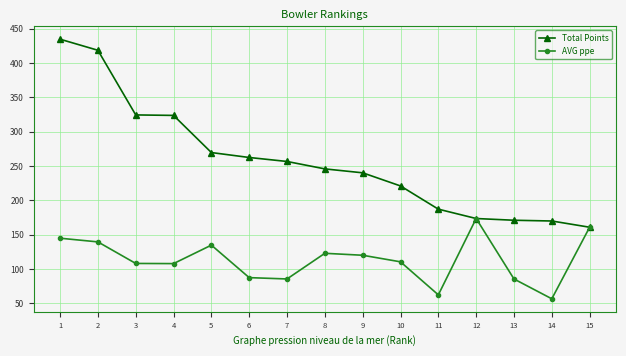

In AVG ppe, how many points are lower than both neighbors (excluding endpoints)?

4